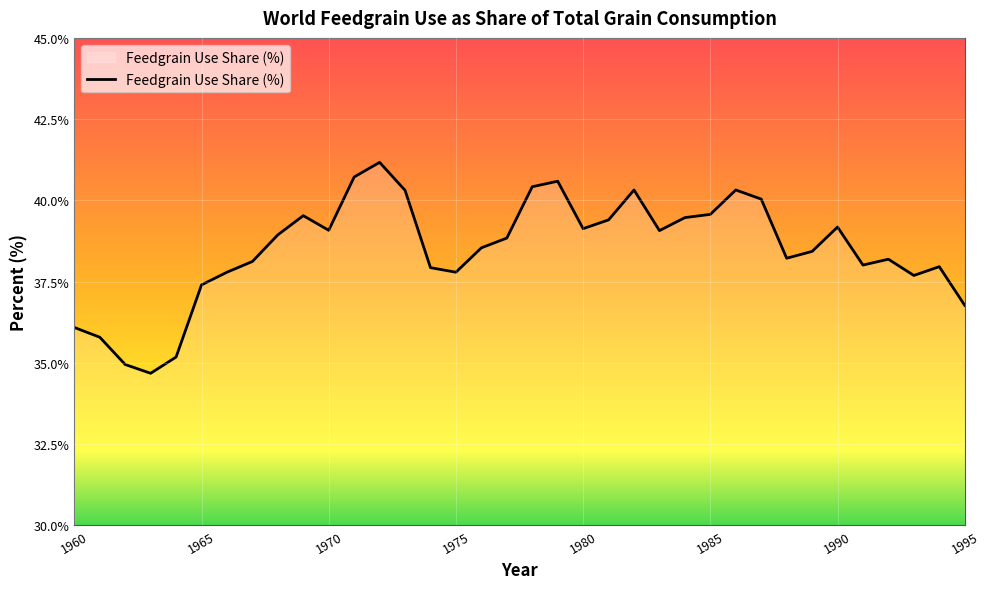

What is the maximum value shown in the chart?

41.2